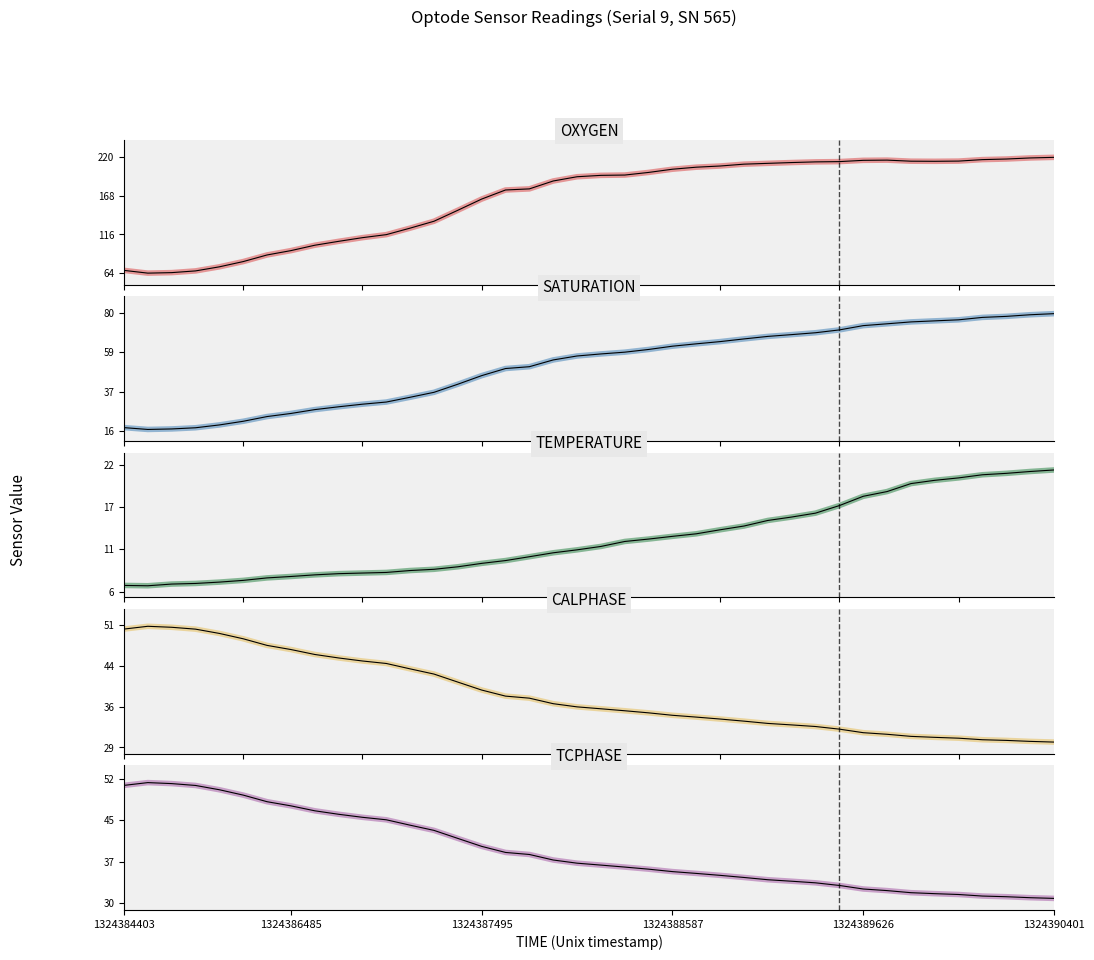

True or false: TEMPERATURE has a value of 8.4 at 11.

True